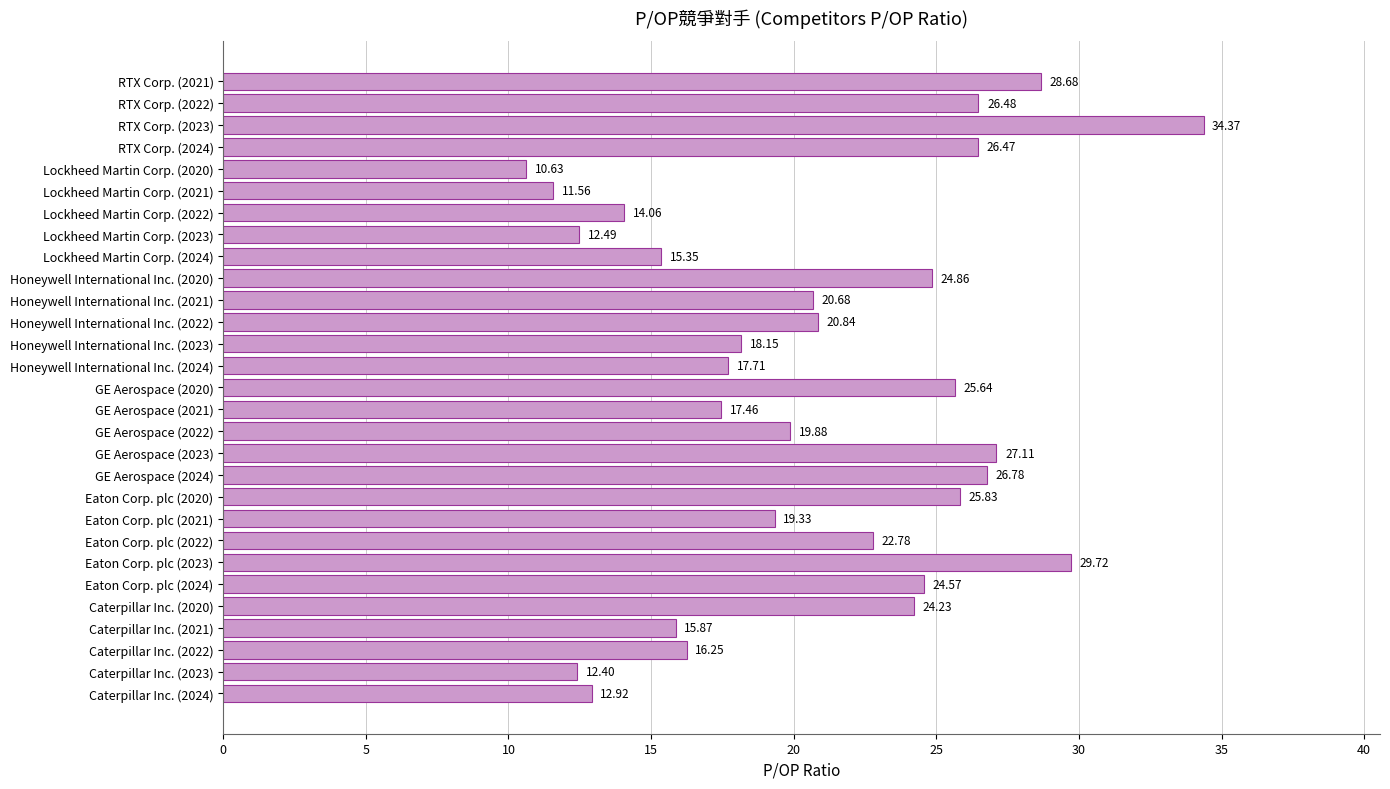

Which has a higher value, RTX Corp. (2022) or Lockheed Martin Corp. (2020)?

RTX Corp. (2022)